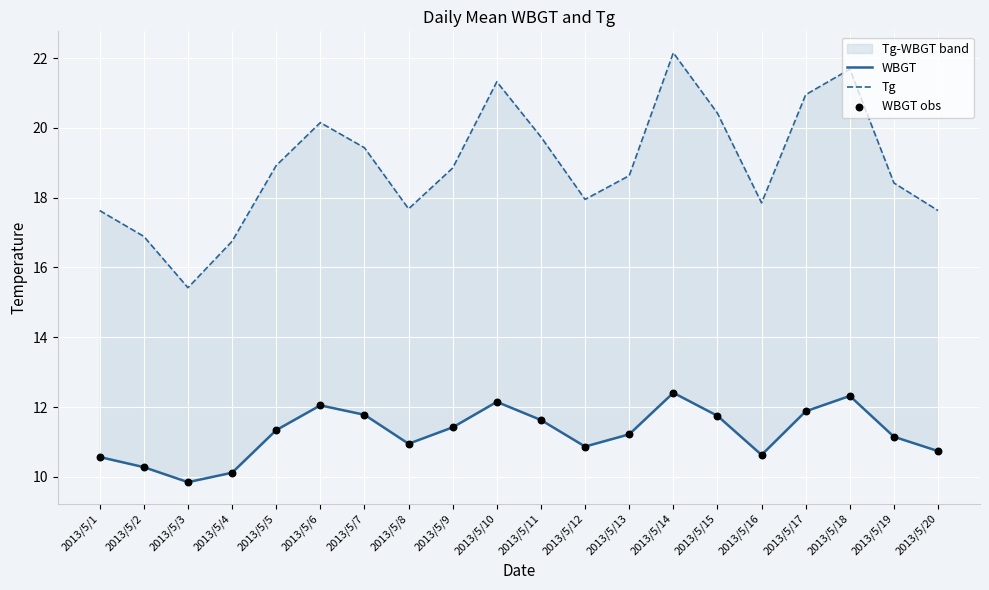

At how many categories does at least one series exceed 15?

20